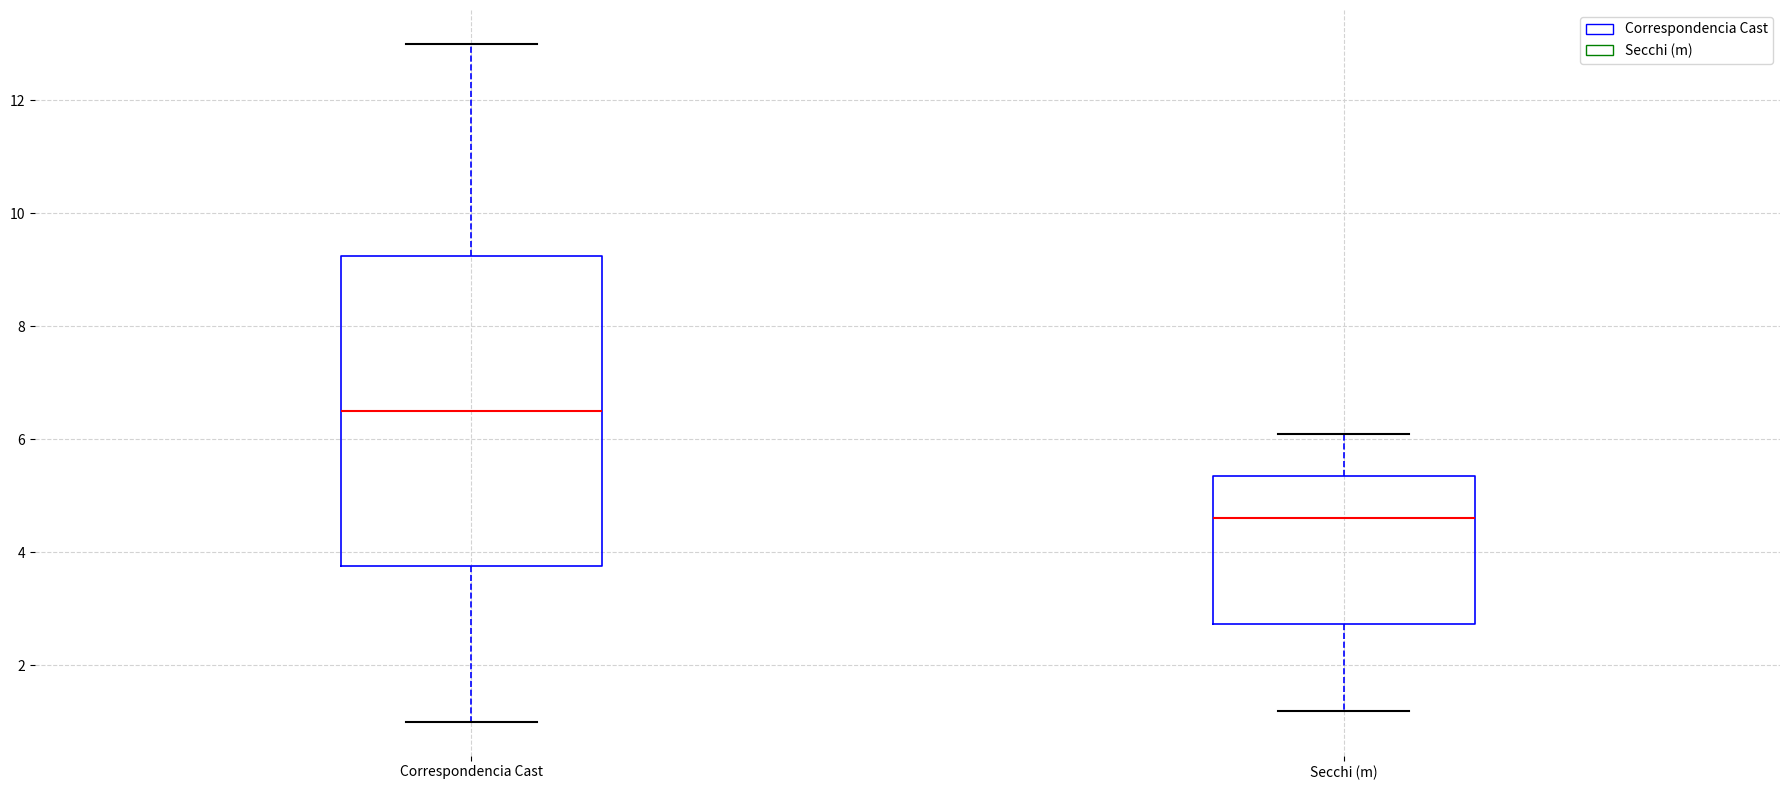

Which box's median line is the lowest?

Secchi (m)